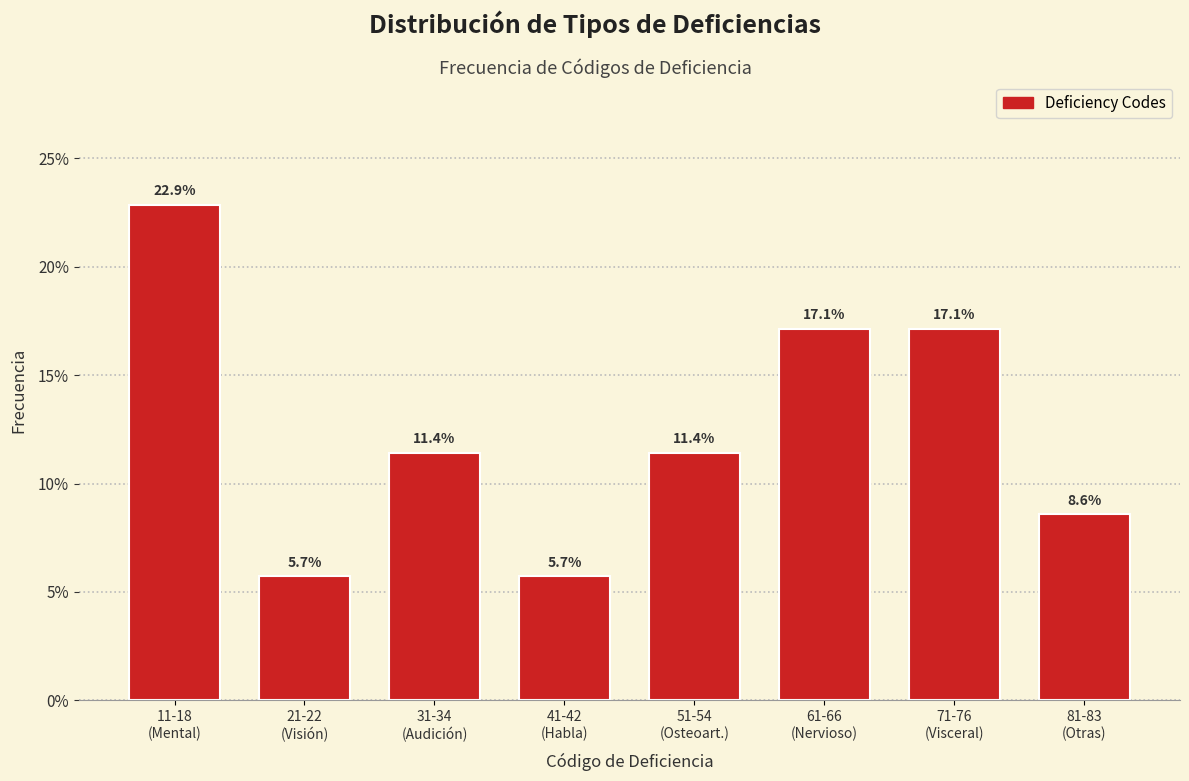

Are the bars horizontal?

No